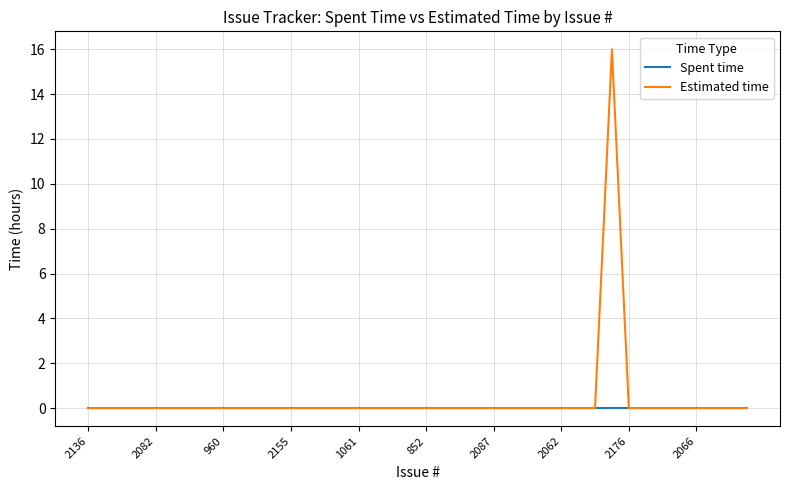

Which series has the largest range (max minus min)?

Estimated time